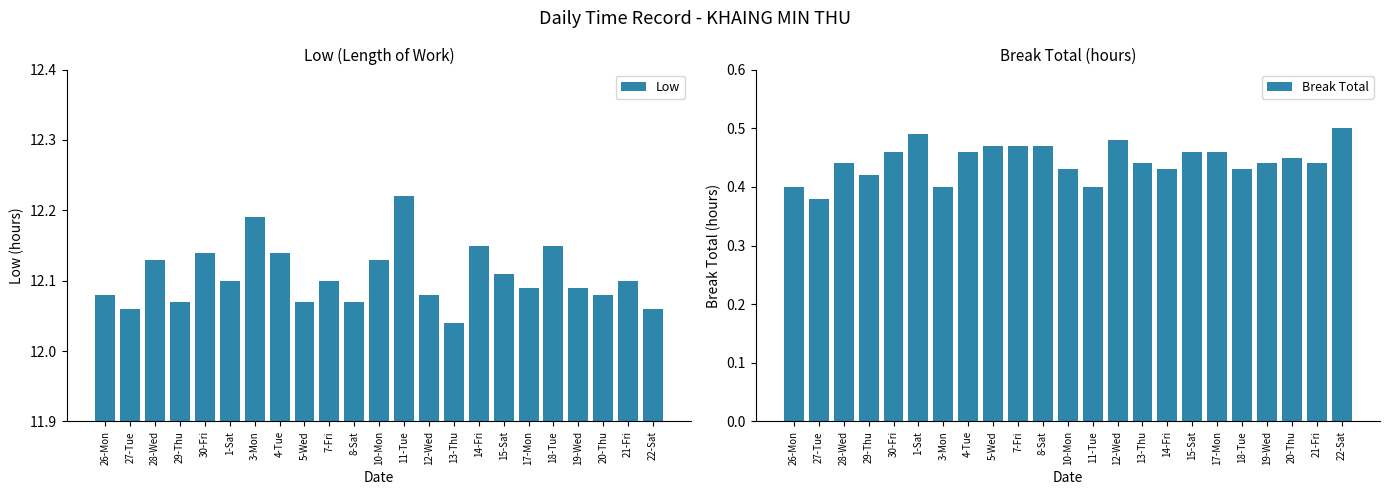

What is the highest value of the Break Total series?

0.5